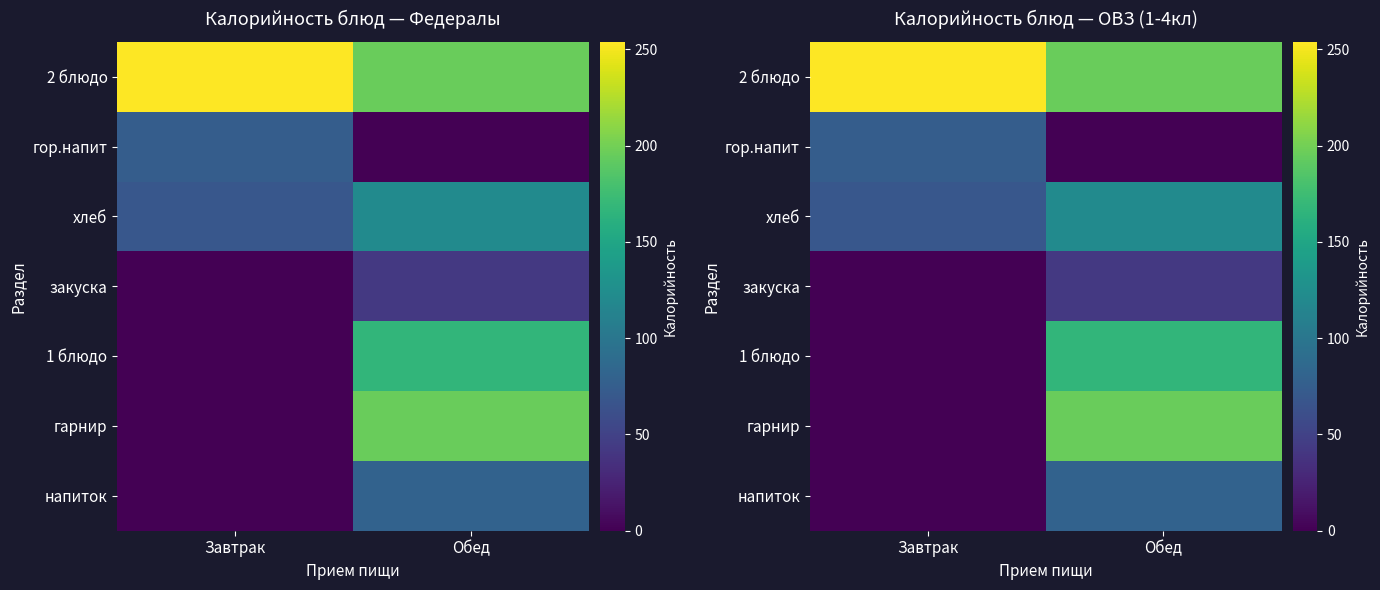

Which category has the highest value in the хлеб series?

Обед